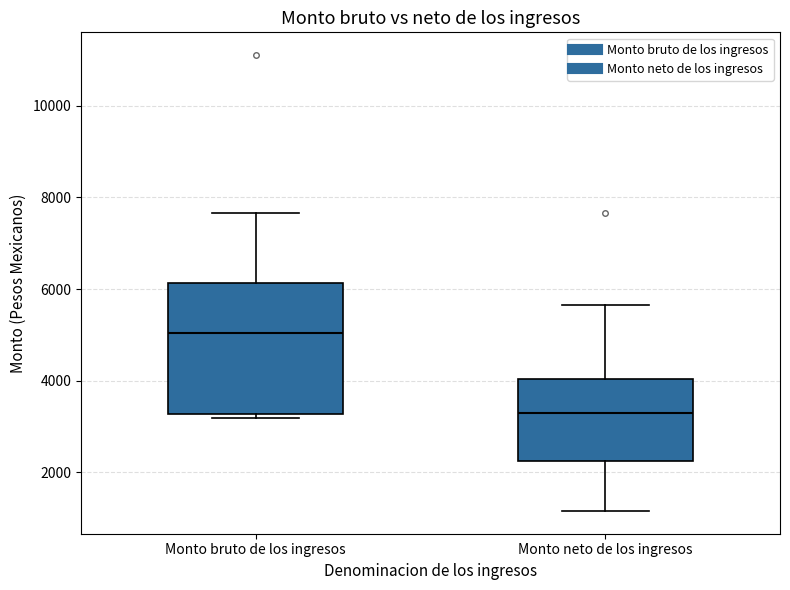

Which box has the lowest median line?

Monto neto de los ingresos